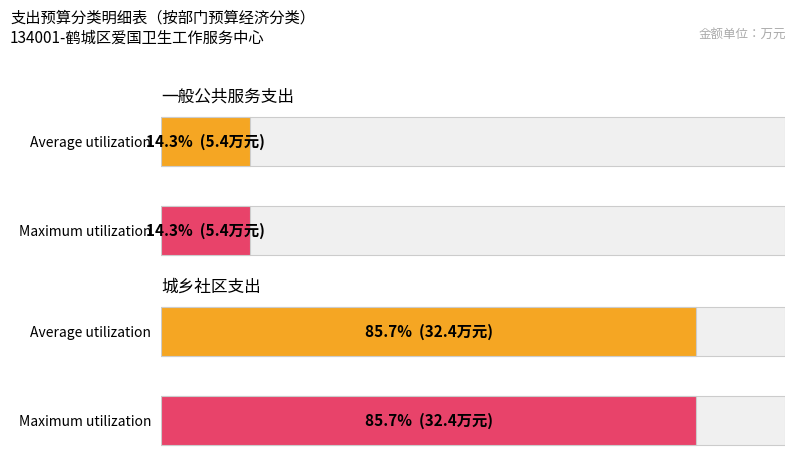

Which series has the largest range (max minus min)?

Average utilization